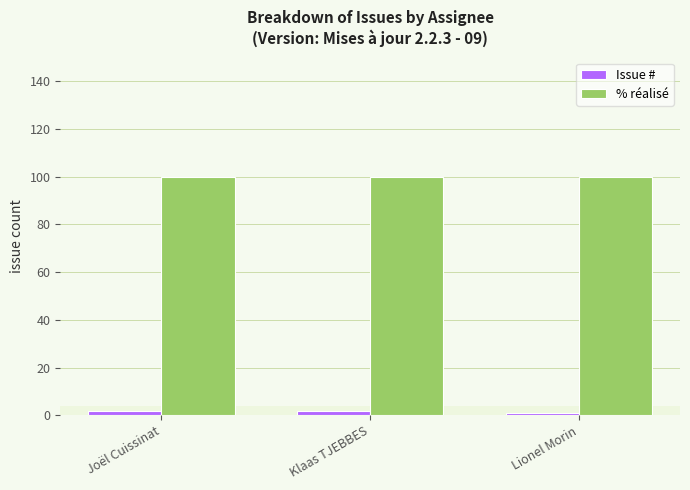

Count the number of data series in this chart.

2